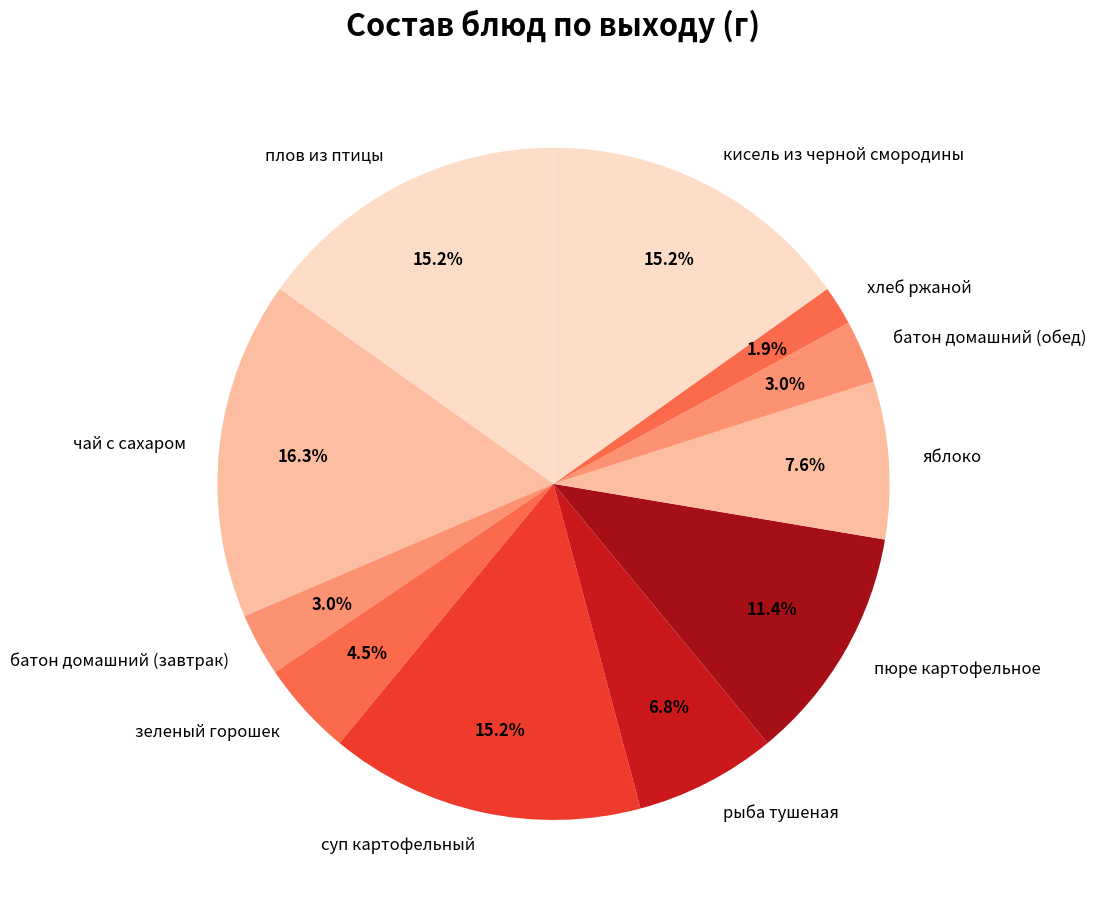

To the nearest percent, what portion does плов из птицы represent?

15%